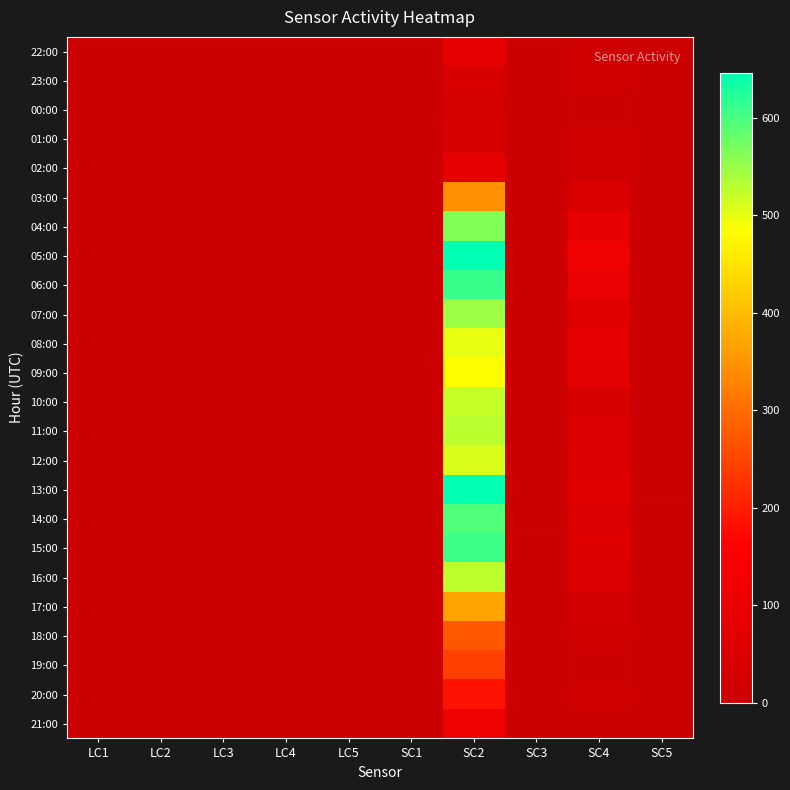

What is the total value across all series at SC5?

47